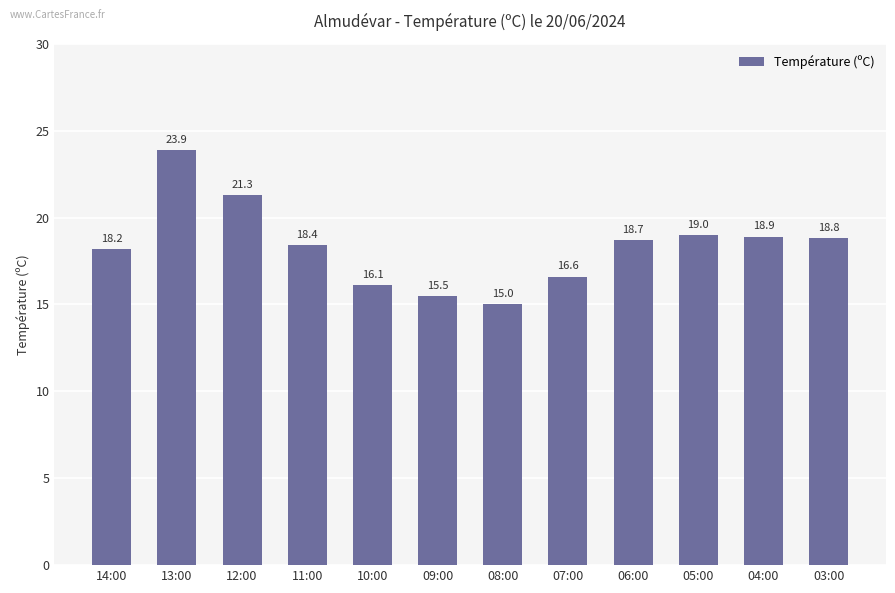

List the labels in order of value, smallest first.

08:00, 09:00, 10:00, 07:00, 14:00, 11:00, 06:00, 03:00, 04:00, 05:00, 12:00, 13:00